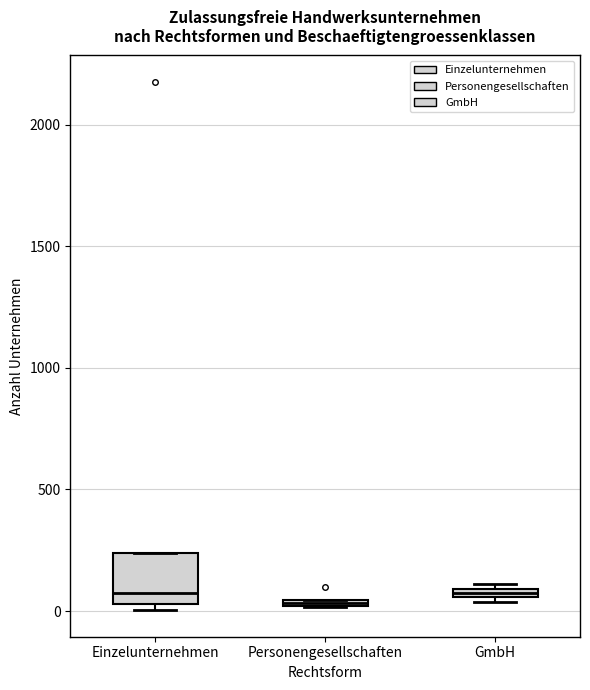

Comparing the boxes themselves (not the whiskers), which one is the tallest?

Einzelunternehmen